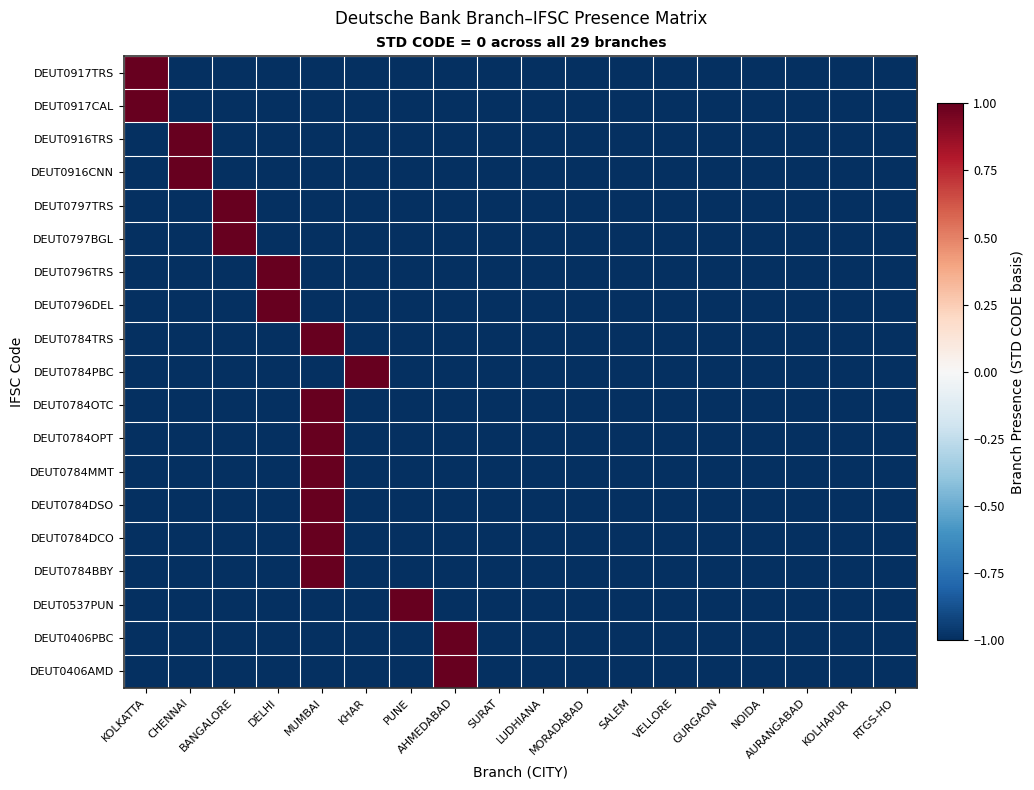

Reading left to right, list all the values displayed in this chart.

DEUT0917TRS: KOLKATTA=1	CHENNAI=-1	BANGALORE=-1	DELHI=-1	MUMBAI=-1	KHAR=-1	PUNE=-1	AHMEDABAD=-1	SURAT=-1	LUDHIANA=-1	MORADABAD=-1	SALEM=-1	VELLORE=-1	GURGAON=-1	NOIDA=-1	AURANGABAD=-1	KOLHAPUR=-1	RTGS-HO=-1
DEUT0917CAL: KOLKATTA=1	CHENNAI=-1	BANGALORE=-1	DELHI=-1	MUMBAI=-1	KHAR=-1	PUNE=-1	AHMEDABAD=-1	SURAT=-1	LUDHIANA=-1	MORADABAD=-1	SALEM=-1	VELLORE=-1	GURGAON=-1	NOIDA=-1	AURANGABAD=-1	KOLHAPUR=-1	RTGS-HO=-1
DEUT0916TRS: KOLKATTA=-1	CHENNAI=1	BANGALORE=-1	DELHI=-1	MUMBAI=-1	KHAR=-1	PUNE=-1	AHMEDABAD=-1	SURAT=-1	LUDHIANA=-1	MORADABAD=-1	SALEM=-1	VELLORE=-1	GURGAON=-1	NOIDA=-1	AURANGABAD=-1	KOLHAPUR=-1	RTGS-HO=-1
DEUT0916CNN: KOLKATTA=-1	CHENNAI=1	BANGALORE=-1	DELHI=-1	MUMBAI=-1	KHAR=-1	PUNE=-1	AHMEDABAD=-1	SURAT=-1	LUDHIANA=-1	MORADABAD=-1	SALEM=-1	VELLORE=-1	GURGAON=-1	NOIDA=-1	AURANGABAD=-1	KOLHAPUR=-1	RTGS-HO=-1
DEUT0797TRS: KOLKATTA=-1	CHENNAI=-1	BANGALORE=1	DELHI=-1	MUMBAI=-1	KHAR=-1	PUNE=-1	AHMEDABAD=-1	SURAT=-1	LUDHIANA=-1	MORADABAD=-1	SALEM=-1	VELLORE=-1	GURGAON=-1	NOIDA=-1	AURANGABAD=-1	KOLHAPUR=-1	RTGS-HO=-1
DEUT0797BGL: KOLKATTA=-1	CHENNAI=-1	BANGALORE=1	DELHI=-1	MUMBAI=-1	KHAR=-1	PUNE=-1	AHMEDABAD=-1	SURAT=-1	LUDHIANA=-1	MORADABAD=-1	SALEM=-1	VELLORE=-1	GURGAON=-1	NOIDA=-1	AURANGABAD=-1	KOLHAPUR=-1	RTGS-HO=-1
DEUT0796TRS: KOLKATTA=-1	CHENNAI=-1	BANGALORE=-1	DELHI=1	MUMBAI=-1	KHAR=-1	PUNE=-1	AHMEDABAD=-1	SURAT=-1	LUDHIANA=-1	MORADABAD=-1	SALEM=-1	VELLORE=-1	GURGAON=-1	NOIDA=-1	AURANGABAD=-1	KOLHAPUR=-1	RTGS-HO=-1
DEUT0796DEL: KOLKATTA=-1	CHENNAI=-1	BANGALORE=-1	DELHI=1	MUMBAI=-1	KHAR=-1	PUNE=-1	AHMEDABAD=-1	SURAT=-1	LUDHIANA=-1	MORADABAD=-1	SALEM=-1	VELLORE=-1	GURGAON=-1	NOIDA=-1	AURANGABAD=-1	KOLHAPUR=-1	RTGS-HO=-1
DEUT0784TRS: KOLKATTA=-1	CHENNAI=-1	BANGALORE=-1	DELHI=-1	MUMBAI=1	KHAR=-1	PUNE=-1	AHMEDABAD=-1	SURAT=-1	LUDHIANA=-1	MORADABAD=-1	SALEM=-1	VELLORE=-1	GURGAON=-1	NOIDA=-1	AURANGABAD=-1	KOLHAPUR=-1	RTGS-HO=-1
DEUT0784PBC: KOLKATTA=-1	CHENNAI=-1	BANGALORE=-1	DELHI=-1	MUMBAI=-1	KHAR=1	PUNE=-1	AHMEDABAD=-1	SURAT=-1	LUDHIANA=-1	MORADABAD=-1	SALEM=-1	VELLORE=-1	GURGAON=-1	NOIDA=-1	AURANGABAD=-1	KOLHAPUR=-1	RTGS-HO=-1
DEUT0784OTC: KOLKATTA=-1	CHENNAI=-1	BANGALORE=-1	DELHI=-1	MUMBAI=1	KHAR=-1	PUNE=-1	AHMEDABAD=-1	SURAT=-1	LUDHIANA=-1	MORADABAD=-1	SALEM=-1	VELLORE=-1	GURGAON=-1	NOIDA=-1	AURANGABAD=-1	KOLHAPUR=-1	RTGS-HO=-1
DEUT0784OPT: KOLKATTA=-1	CHENNAI=-1	BANGALORE=-1	DELHI=-1	MUMBAI=1	KHAR=-1	PUNE=-1	AHMEDABAD=-1	SURAT=-1	LUDHIANA=-1	MORADABAD=-1	SALEM=-1	VELLORE=-1	GURGAON=-1	NOIDA=-1	AURANGABAD=-1	KOLHAPUR=-1	RTGS-HO=-1
DEUT0784MMT: KOLKATTA=-1	CHENNAI=-1	BANGALORE=-1	DELHI=-1	MUMBAI=1	KHAR=-1	PUNE=-1	AHMEDABAD=-1	SURAT=-1	LUDHIANA=-1	MORADABAD=-1	SALEM=-1	VELLORE=-1	GURGAON=-1	NOIDA=-1	AURANGABAD=-1	KOLHAPUR=-1	RTGS-HO=-1
DEUT0784DSO: KOLKATTA=-1	CHENNAI=-1	BANGALORE=-1	DELHI=-1	MUMBAI=1	KHAR=-1	PUNE=-1	AHMEDABAD=-1	SURAT=-1	LUDHIANA=-1	MORADABAD=-1	SALEM=-1	VELLORE=-1	GURGAON=-1	NOIDA=-1	AURANGABAD=-1	KOLHAPUR=-1	RTGS-HO=-1
DEUT0784DCO: KOLKATTA=-1	CHENNAI=-1	BANGALORE=-1	DELHI=-1	MUMBAI=1	KHAR=-1	PUNE=-1	AHMEDABAD=-1	SURAT=-1	LUDHIANA=-1	MORADABAD=-1	SALEM=-1	VELLORE=-1	GURGAON=-1	NOIDA=-1	AURANGABAD=-1	KOLHAPUR=-1	RTGS-HO=-1
DEUT0784BBY: KOLKATTA=-1	CHENNAI=-1	BANGALORE=-1	DELHI=-1	MUMBAI=1	KHAR=-1	PUNE=-1	AHMEDABAD=-1	SURAT=-1	LUDHIANA=-1	MORADABAD=-1	SALEM=-1	VELLORE=-1	GURGAON=-1	NOIDA=-1	AURANGABAD=-1	KOLHAPUR=-1	RTGS-HO=-1
DEUT0537PUN: KOLKATTA=-1	CHENNAI=-1	BANGALORE=-1	DELHI=-1	MUMBAI=-1	KHAR=-1	PUNE=1	AHMEDABAD=-1	SURAT=-1	LUDHIANA=-1	MORADABAD=-1	SALEM=-1	VELLORE=-1	GURGAON=-1	NOIDA=-1	AURANGABAD=-1	KOLHAPUR=-1	RTGS-HO=-1
DEUT0406PBC: KOLKATTA=-1	CHENNAI=-1	BANGALORE=-1	DELHI=-1	MUMBAI=-1	KHAR=-1	PUNE=-1	AHMEDABAD=1	SURAT=-1	LUDHIANA=-1	MORADABAD=-1	SALEM=-1	VELLORE=-1	GURGAON=-1	NOIDA=-1	AURANGABAD=-1	KOLHAPUR=-1	RTGS-HO=-1
DEUT0406AMD: KOLKATTA=-1	CHENNAI=-1	BANGALORE=-1	DELHI=-1	MUMBAI=-1	KHAR=-1	PUNE=-1	AHMEDABAD=1	SURAT=-1	LUDHIANA=-1	MORADABAD=-1	SALEM=-1	VELLORE=-1	GURGAON=-1	NOIDA=-1	AURANGABAD=-1	KOLHAPUR=-1	RTGS-HO=-1